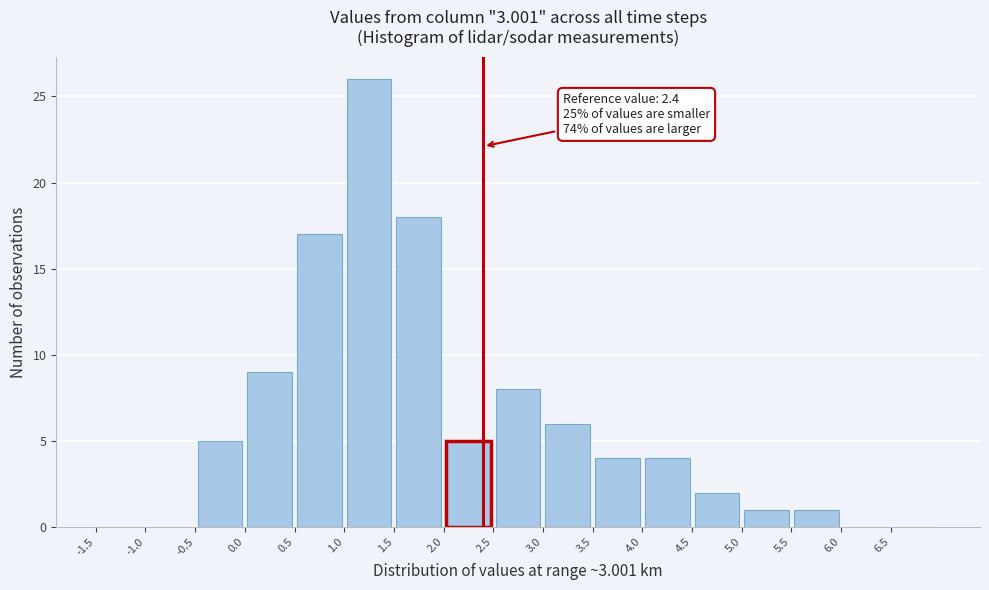

Over which range of the x-axis is the bar tallest?

1.0 to 1.5